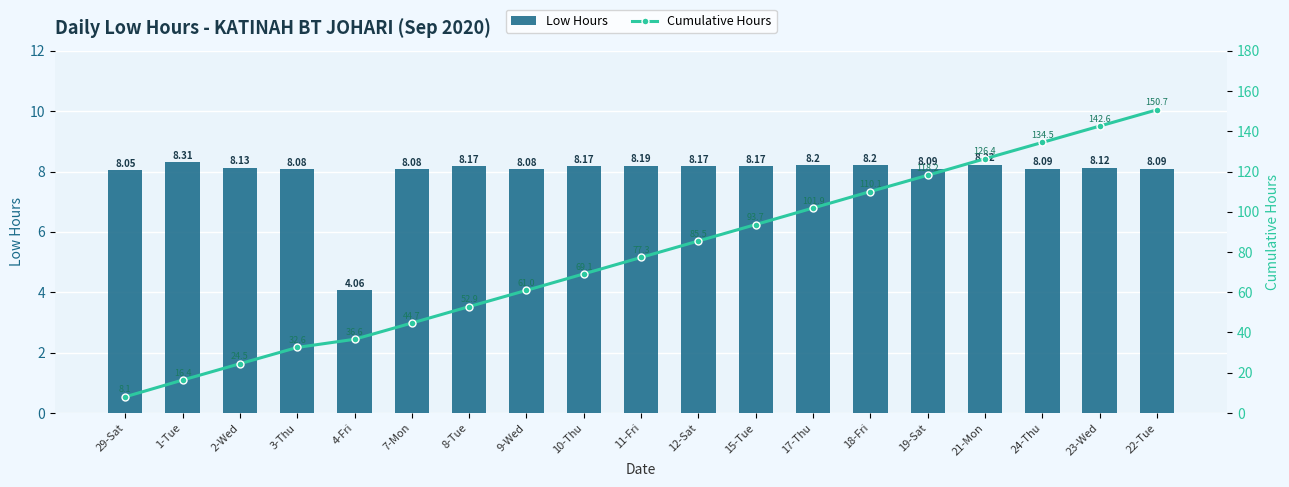

Is it true that Low Hours equals 2.5 at 12-Sat?

False